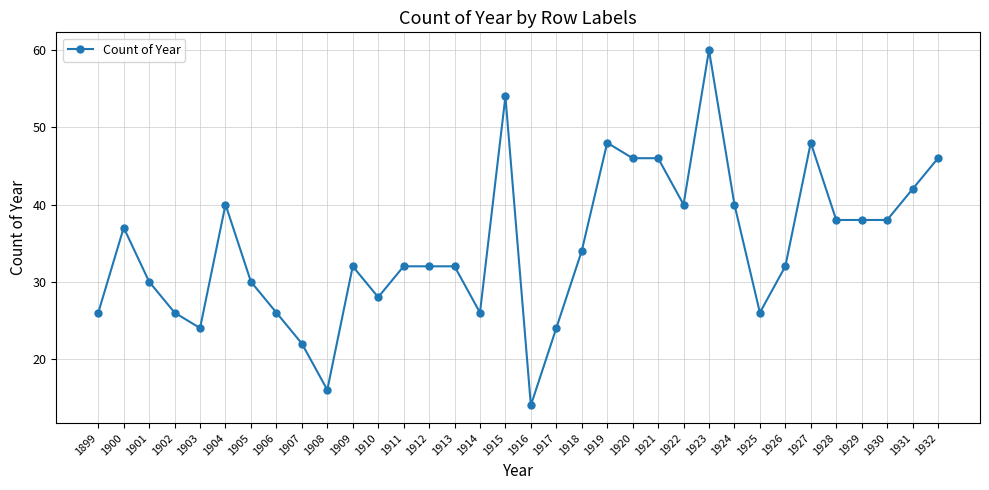

At which category does the data reach its first local peak?

1900